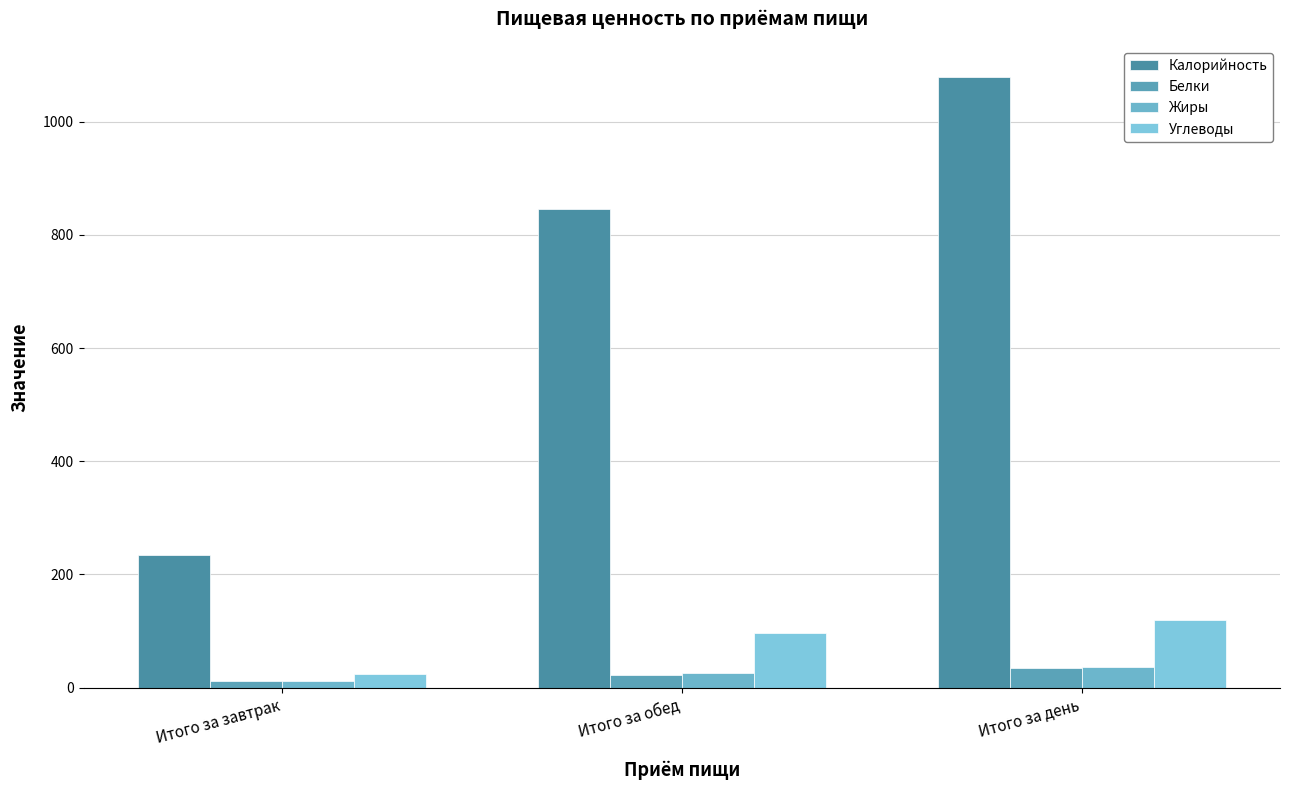

Is the value of Углеводы at Итого за завтрак greater than the value of Белки at Итого за день?

No